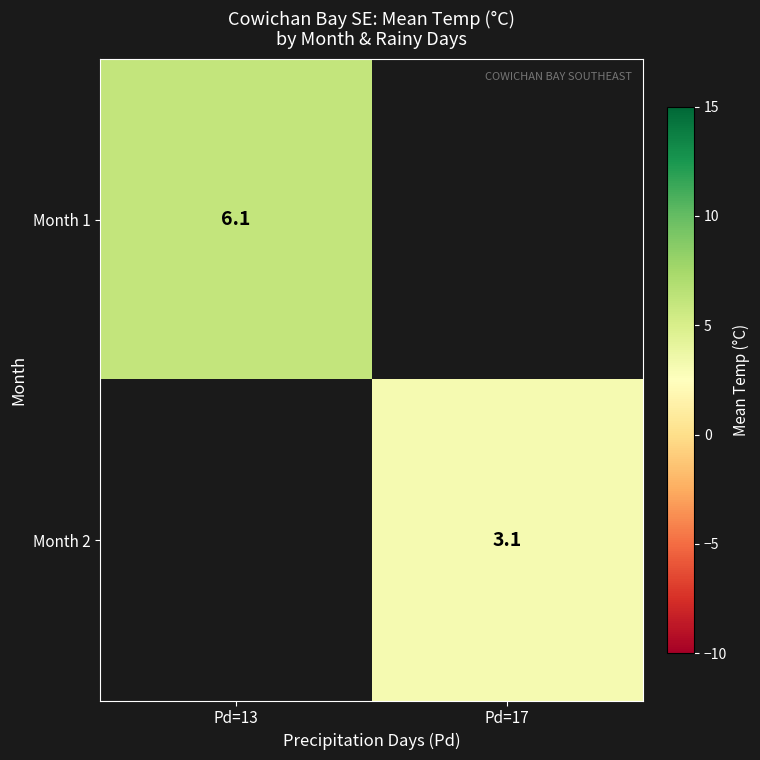

How many distinct data groups are displayed?

2